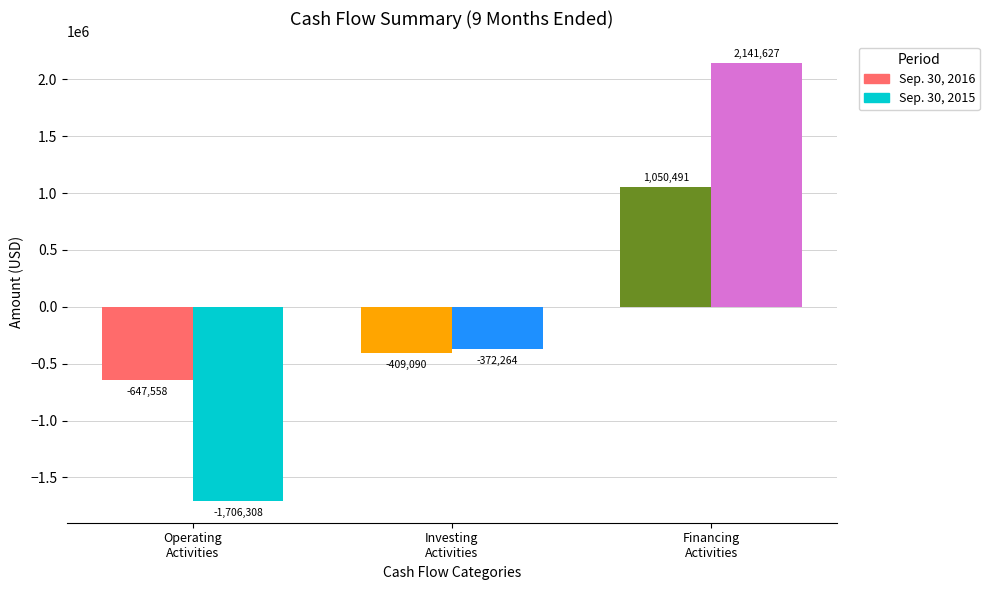

Which series has the largest range (max minus min)?

Sep. 30, 2015